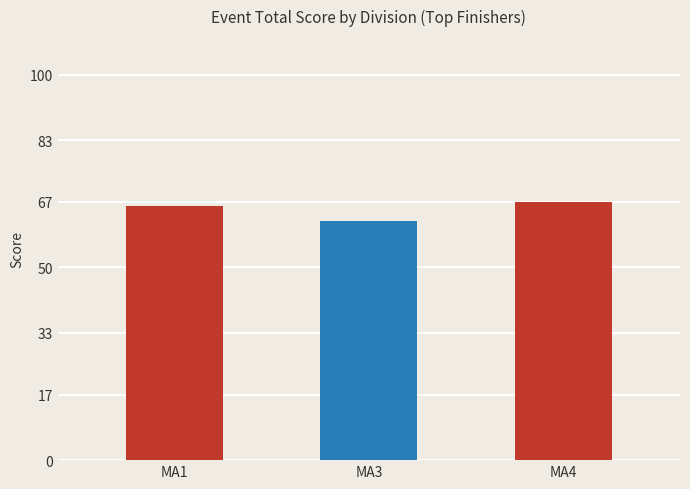

What is the average value?

65